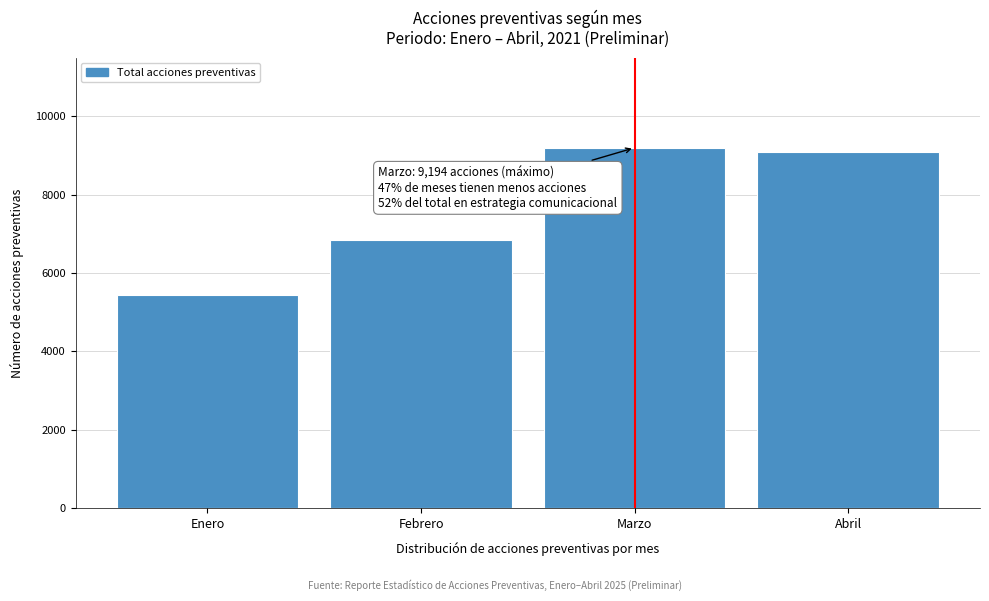

Reading left to right, list all the values displayed in this chart.

Enero=5428	Febrero=6838	Marzo=9194	Abril=9092